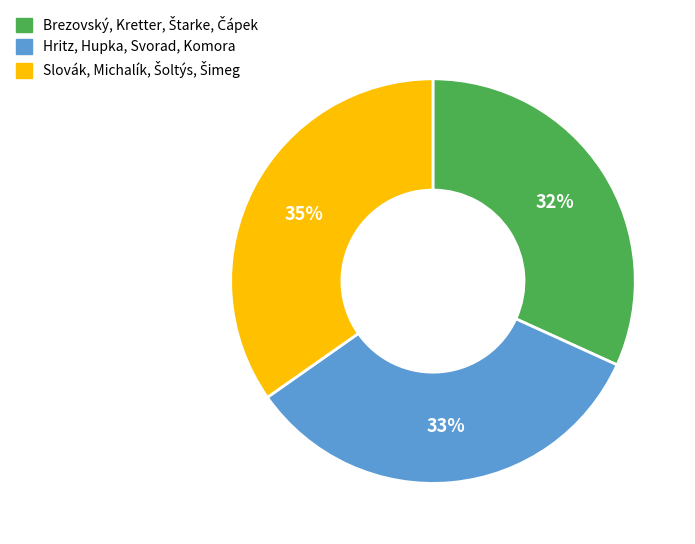

Is it true that Hritz, Hupka, Svorad, Komora is 20% of the pie?

False